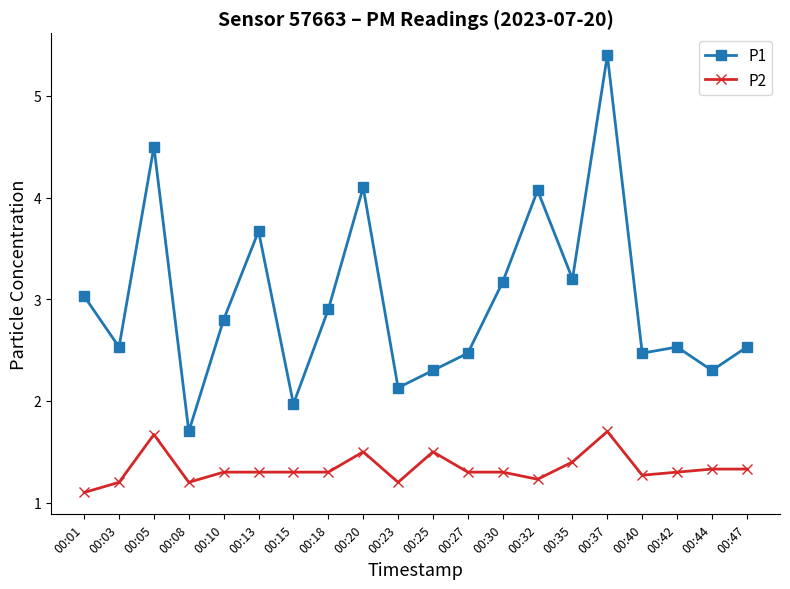

What is the total value across all series at 00:18?

4.2